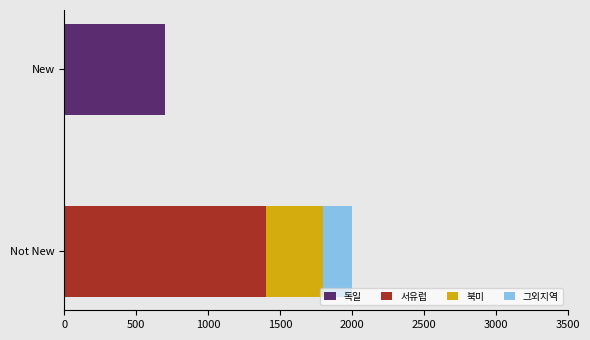

What is the sum of the 독일 values at Not New and New?

700